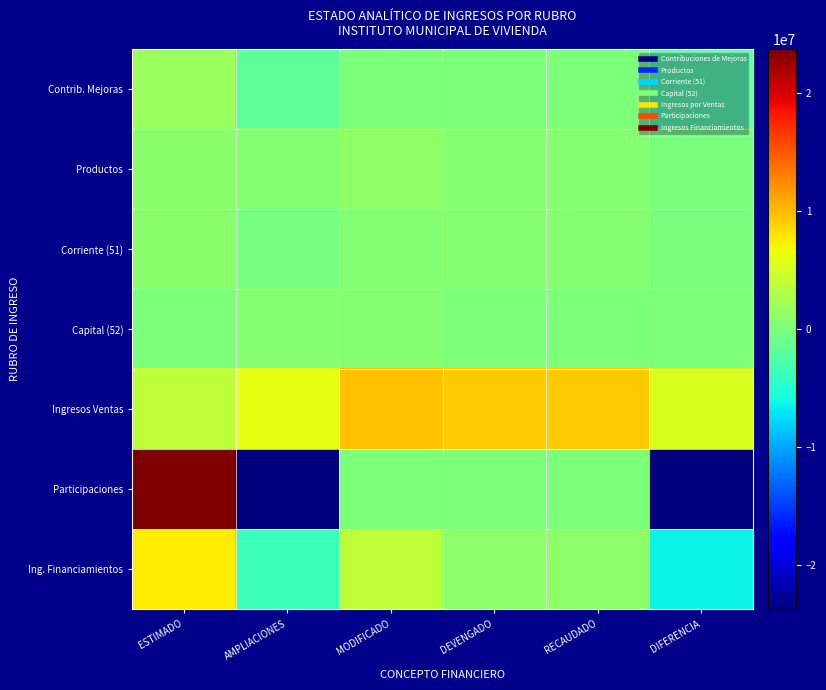

Which label corresponds to the largest value in the chart?

ESTIMADO